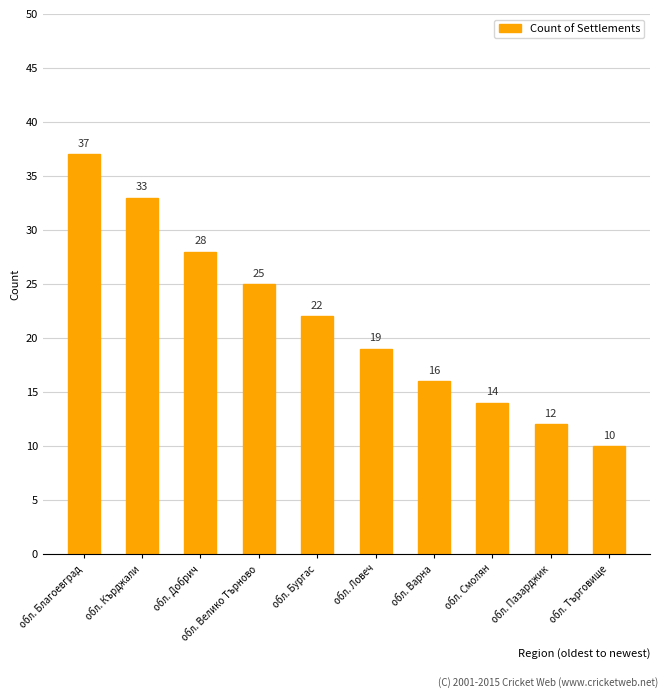

At which label does the data first exceed 22?

обл. Благоевград